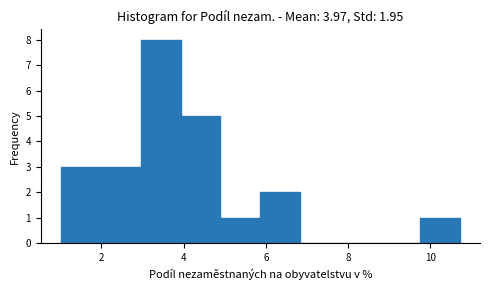

Which range on the x-axis has the tallest bar?

3.0 to 4.0